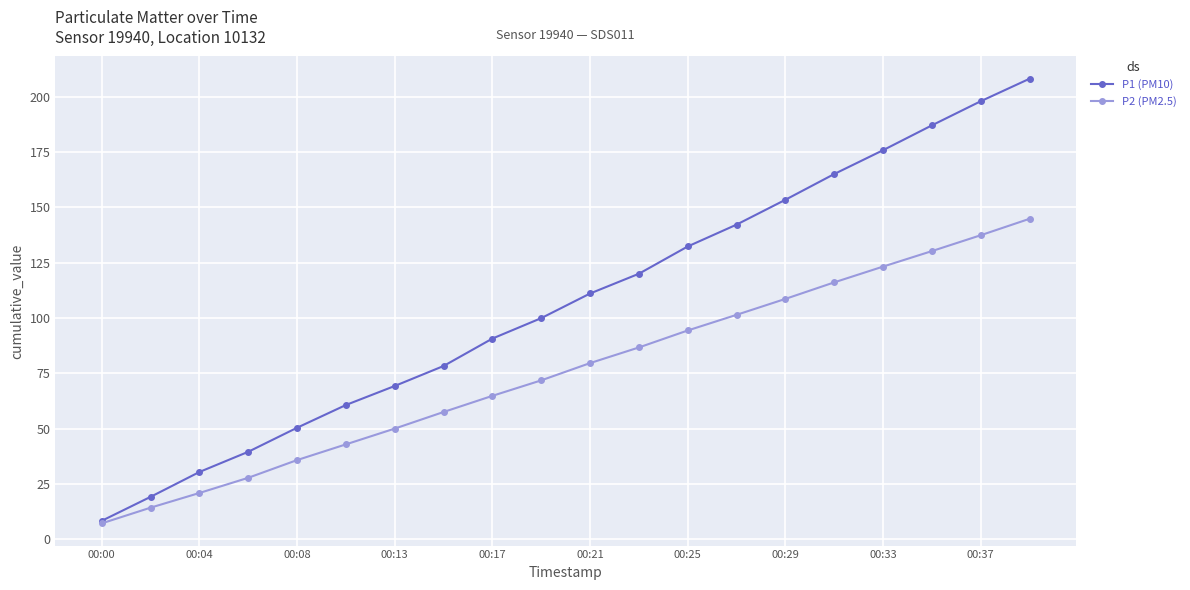

Which series has the widest spread of values?

P1 (PM10)